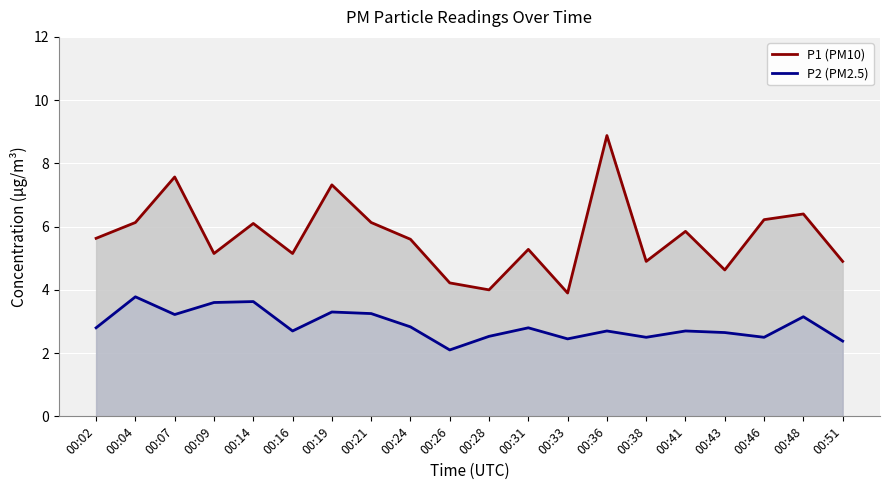

What is the maximum value for P2 (PM2.5)?

3.8